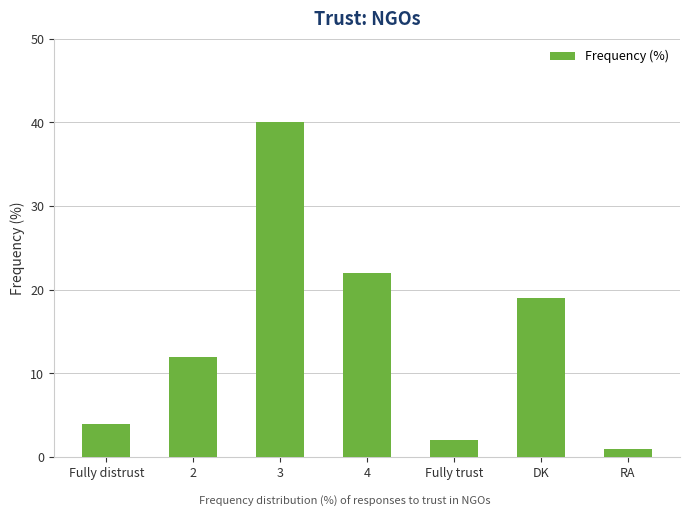

How many distinct data groups are displayed?

1